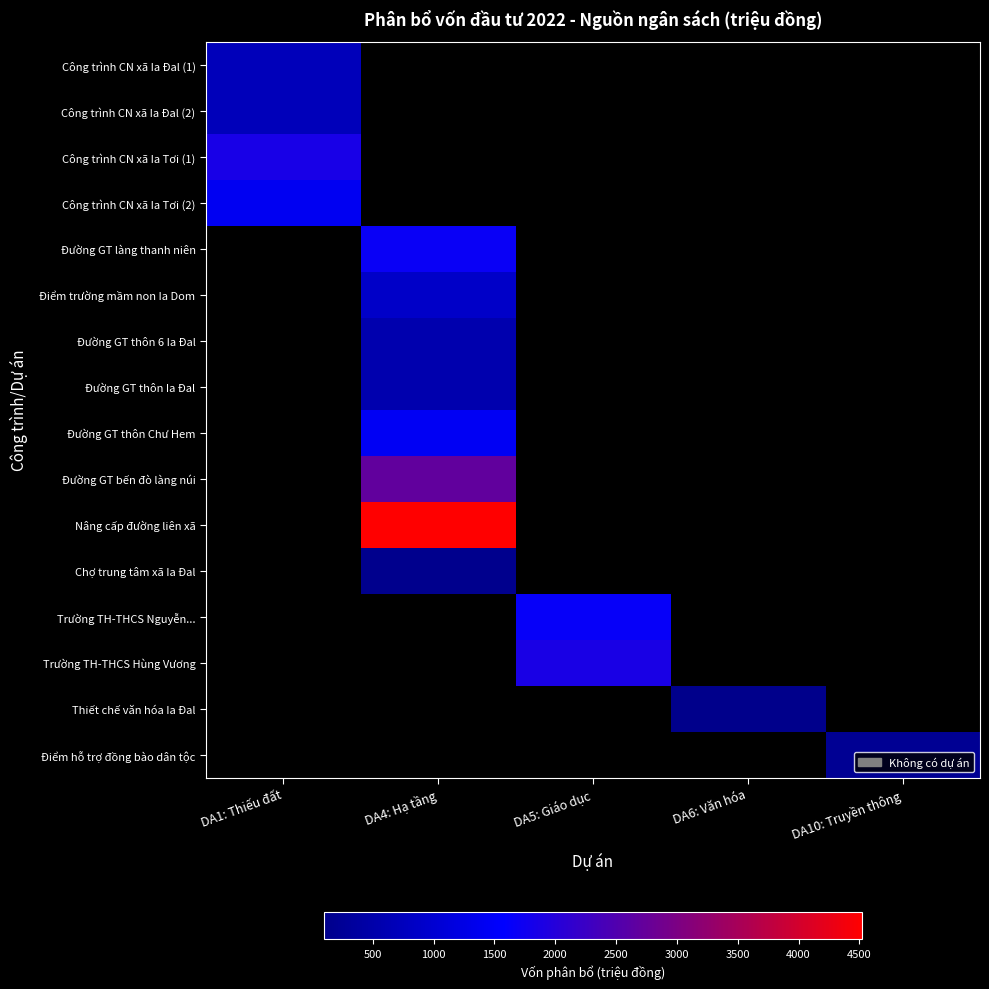

Which label corresponds to the smallest value in the chart?

DA6: Văn hóa